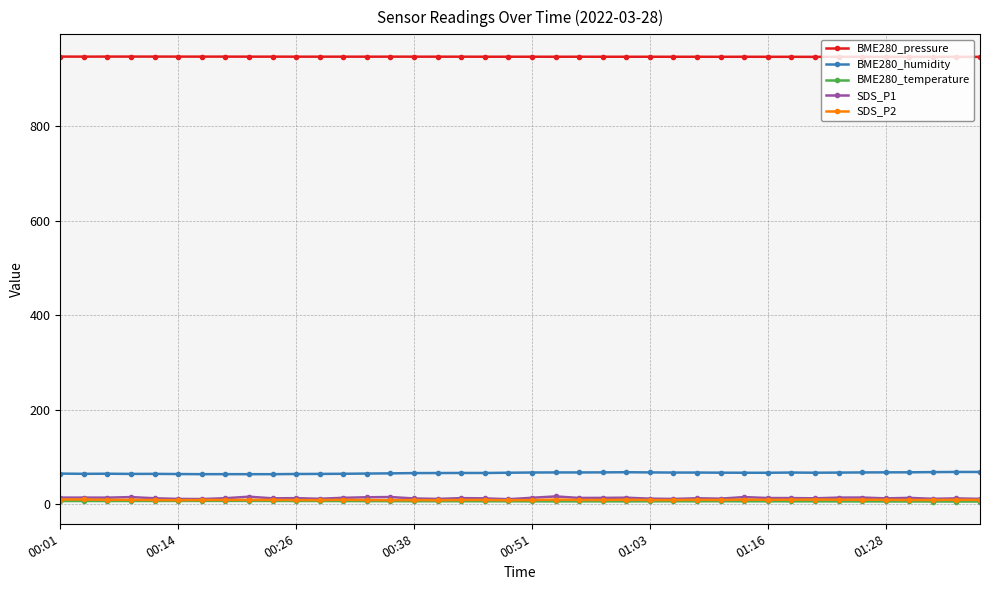

Does the chart display data point markers on the line(s)?

Yes